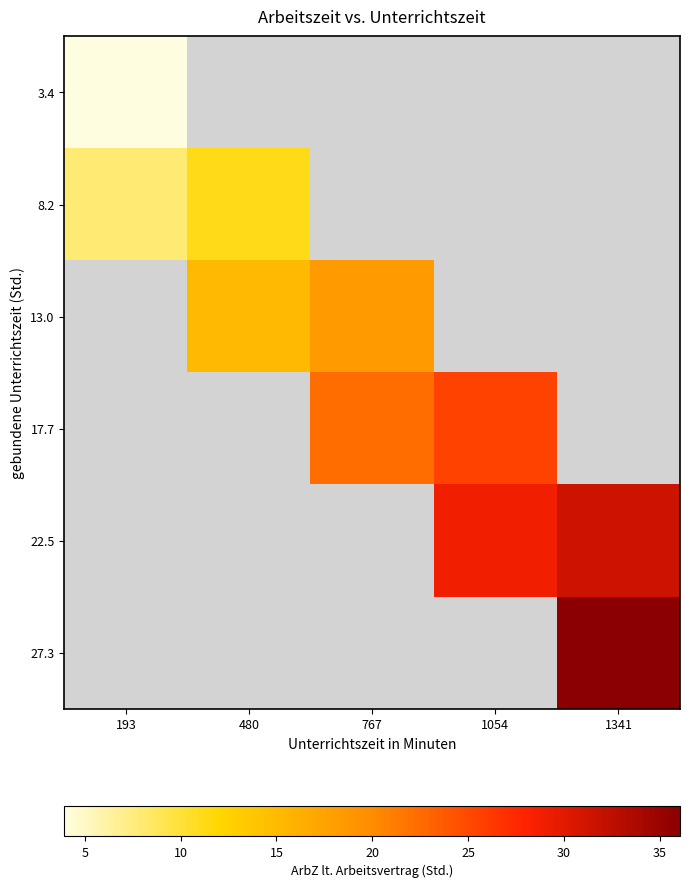

List the labels in order of 27.3 value, largest first.

193, 480, 767, 1054, 1341